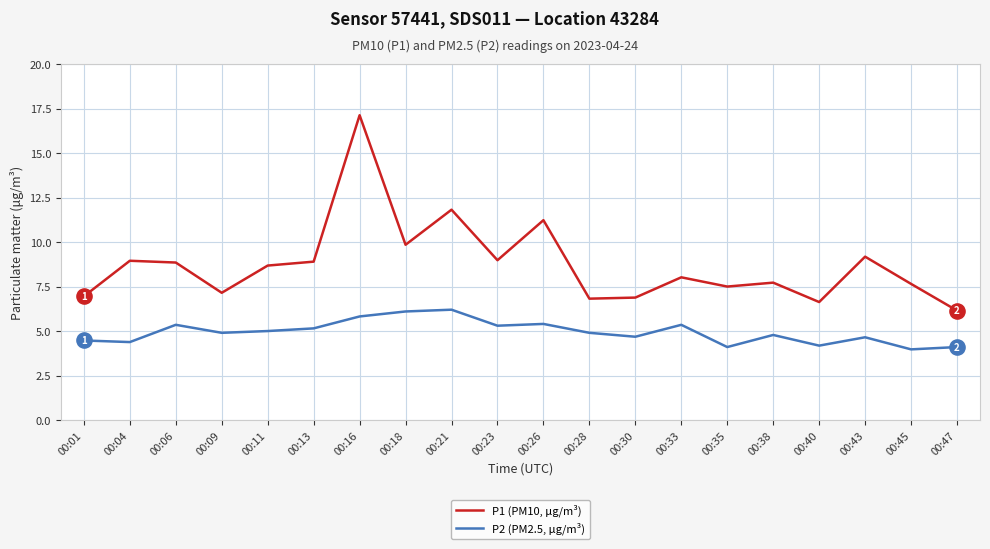

Which series has the largest range (max minus min)?

P1 (PM10, μg/m³)